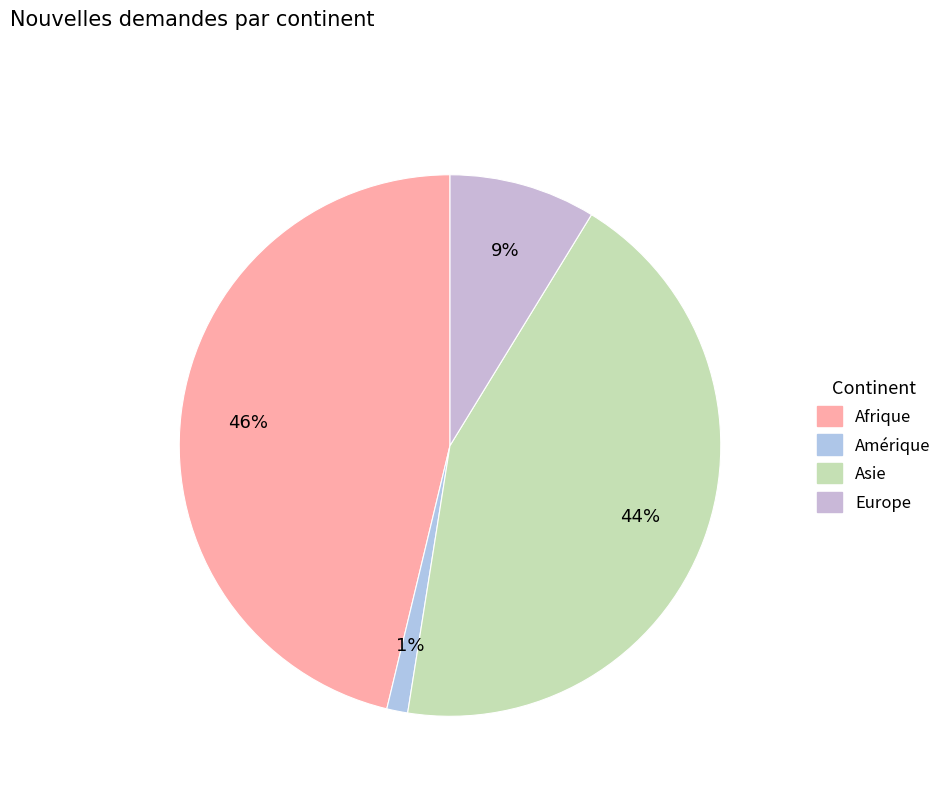

Count the number of slices in the pie.

4